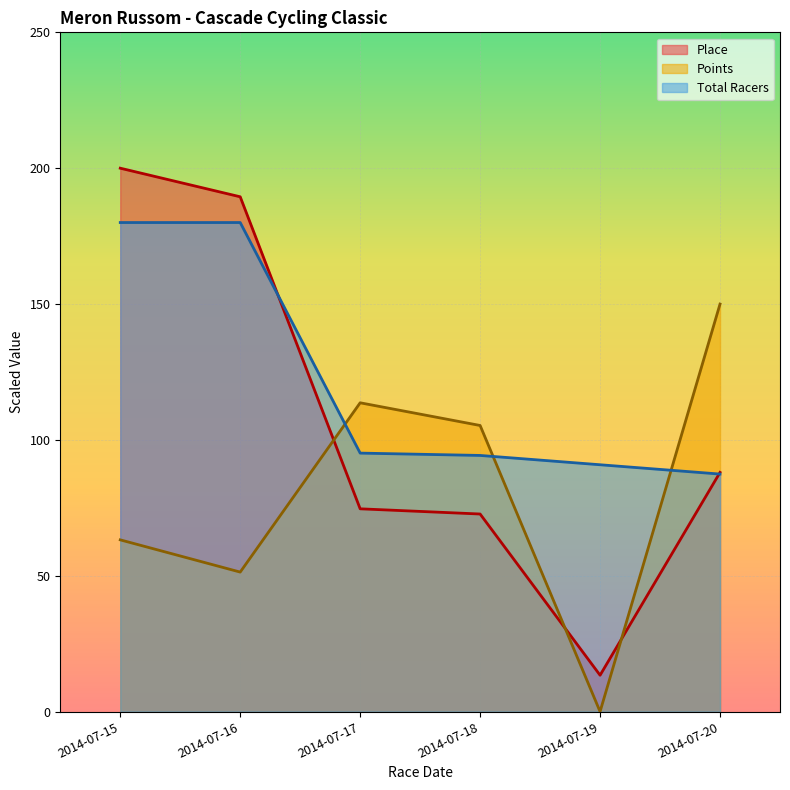

What are all the series names shown in the legend?

Place, Points, Total Racers